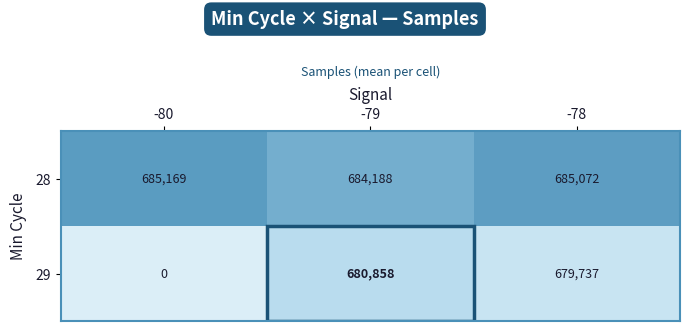

Where is 28 nearest to the value 684678?

-78